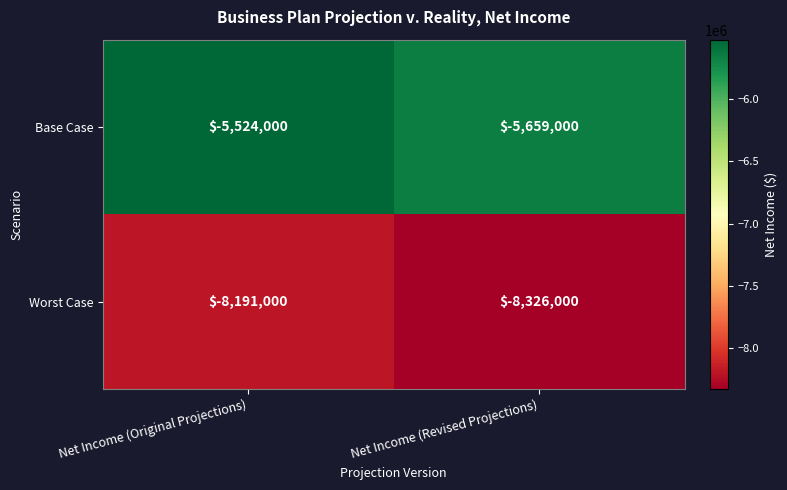

The value of Worst Case at Net Income (Revised Projections) is -8326000. True or false?

True